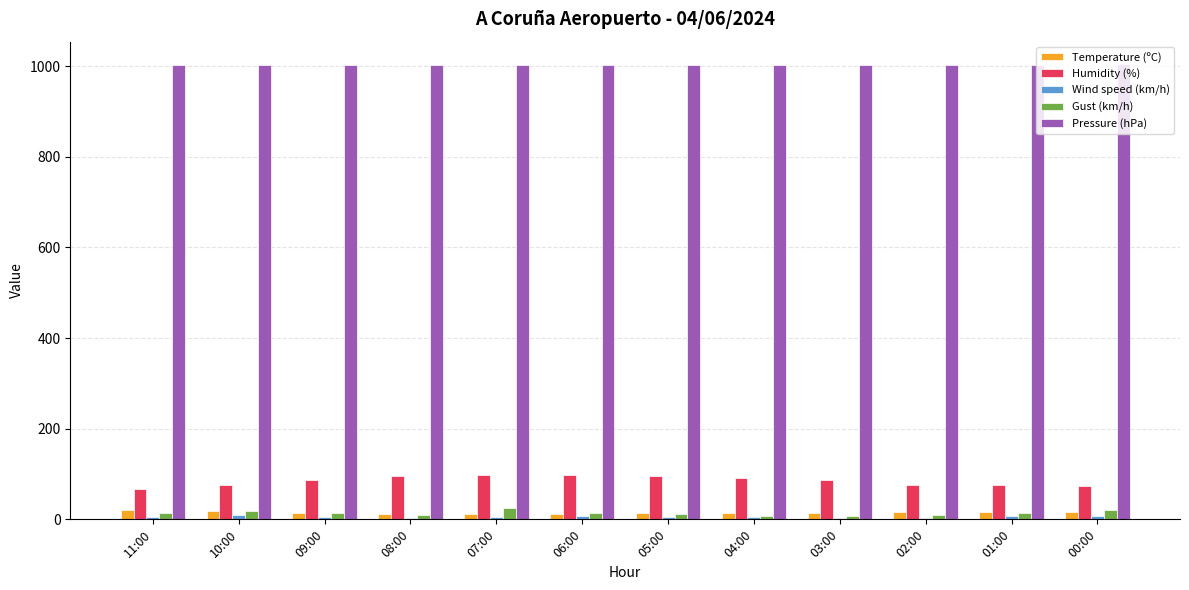

The Temperature (ºC) series shows 16.0 at 02:00. True or false?

True